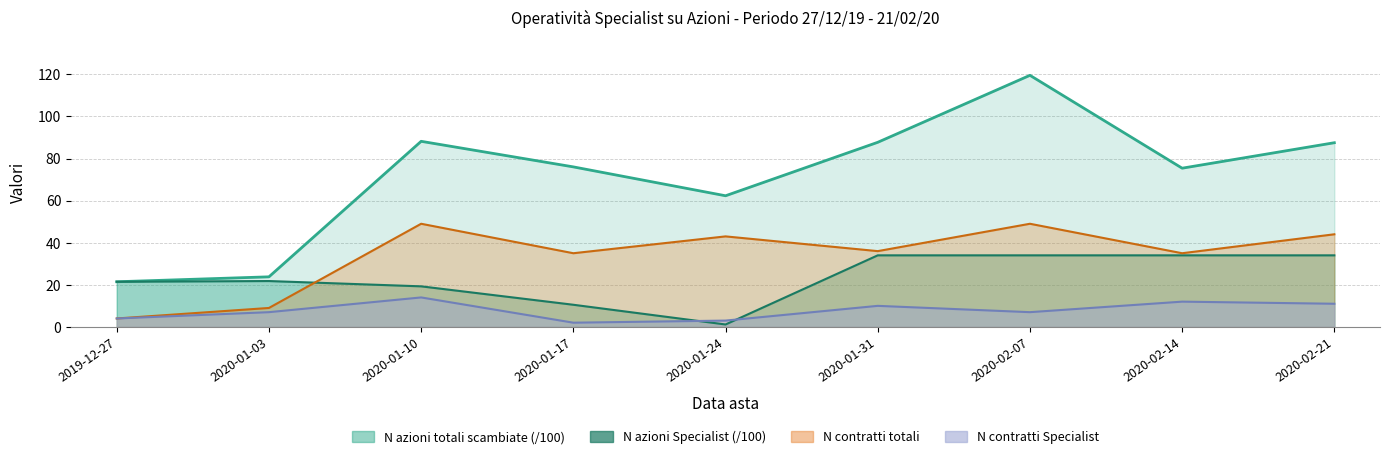

At which category does N contratti Specialist reach its first local peak?

2020-01-10